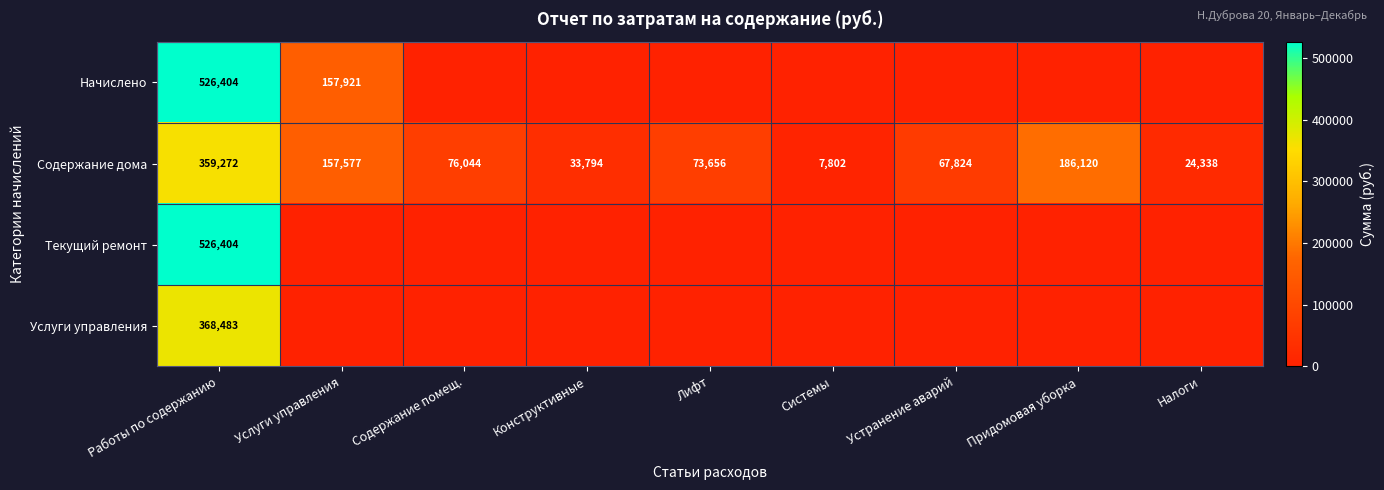

At which label does Содержание дома reach its peak?

Работы по содержанию